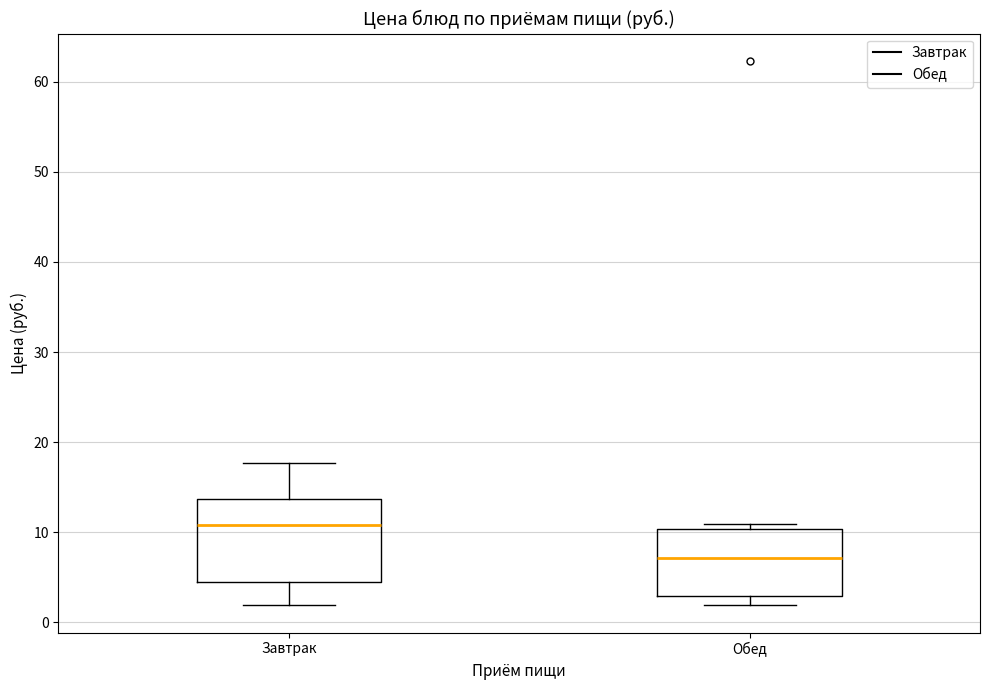

Reading left to right, transcribe this box plot: for each box, give where its median line is, the range the box spans, and where its two whiskers end, as read against the y-axis. The values are not printed on the chart, so give them approximately, as read against the axis.

Завтрак: median 11, box 4 to 14, whiskers 2 to 18
Обед: median 7, box 3 to 10, whiskers 2 to 11